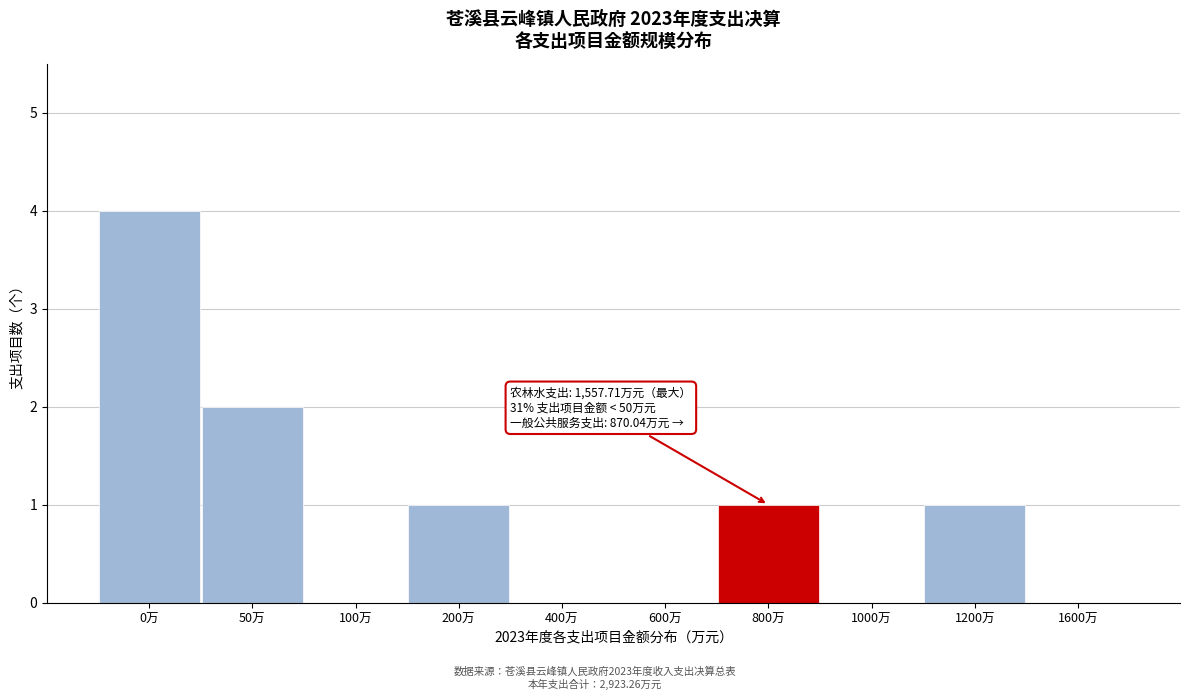

Reading left to right, what are all the values shown in this chart?

0万=4	50万=2	100万=0	200万=1	400万=0	600万=0	800万=1	1000万=0	1200万=1	1600万=0